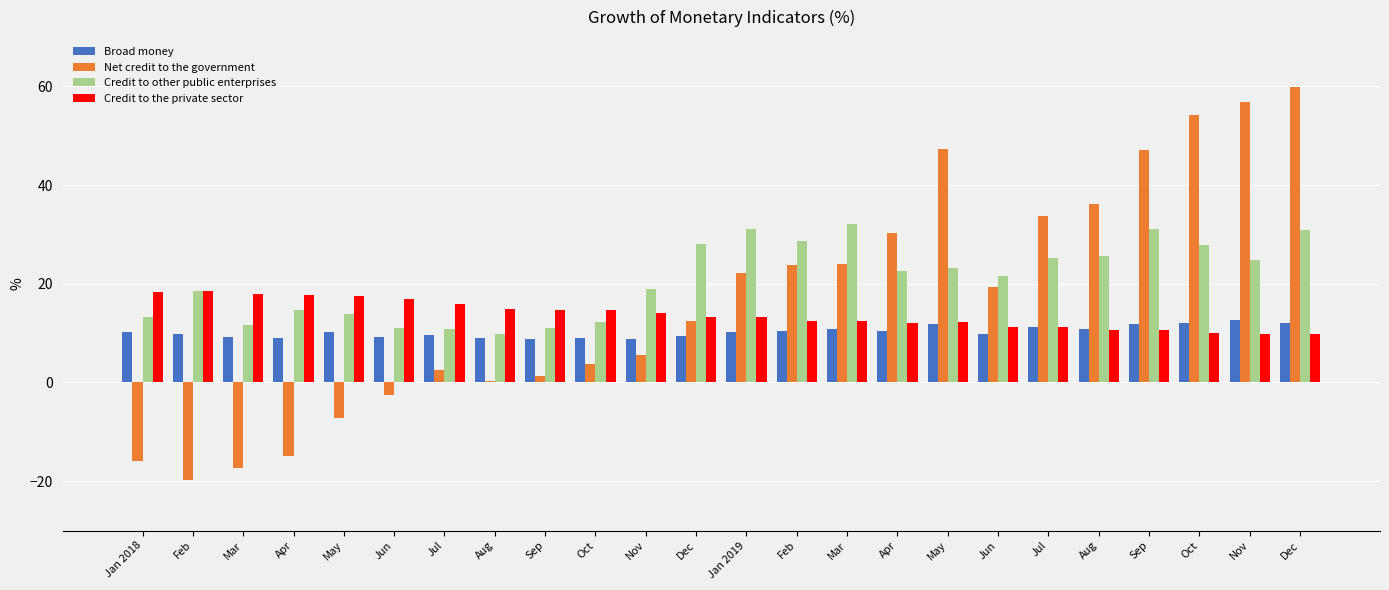

Does the chart contain stacked bars?

No